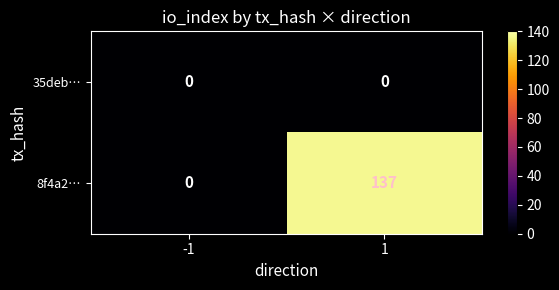

What is the maximum value shown in the chart?

137